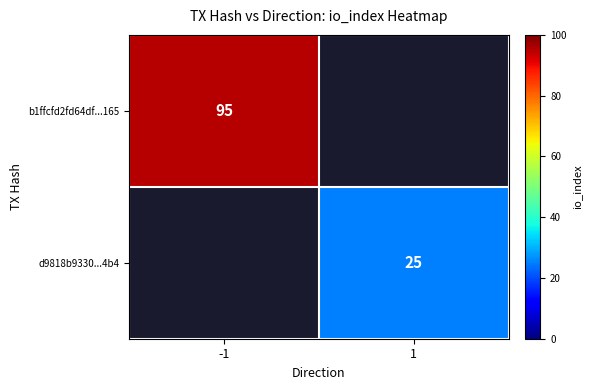

True or false: d9818b9330...4b4 has a value of 25 at 1.

True